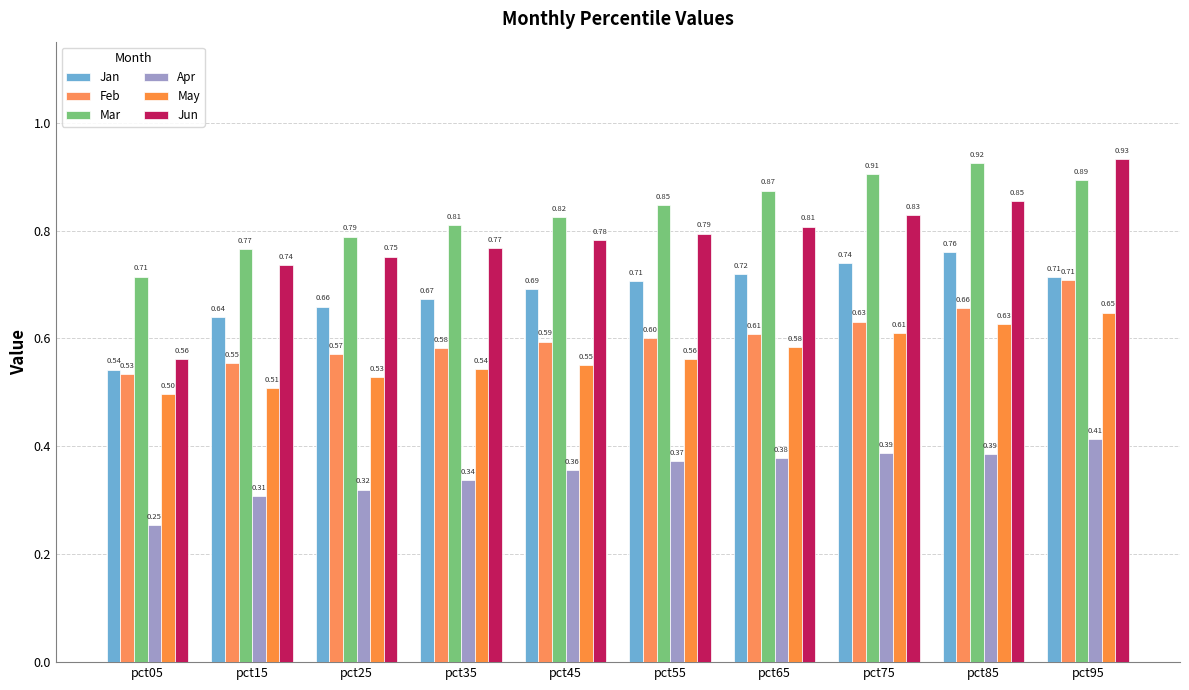

At how many categories does at least one series exceed 0?

10